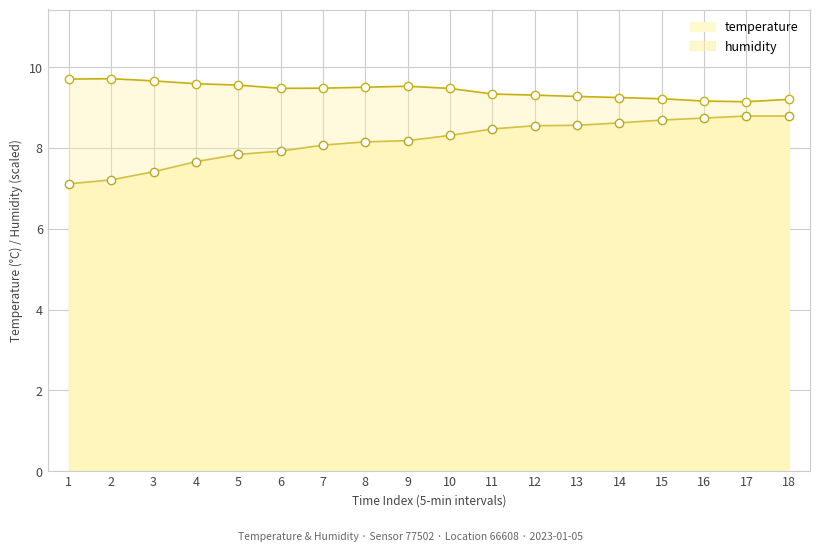

In humidity, how many points are higher than both neighbors (excluding endpoints)?

2